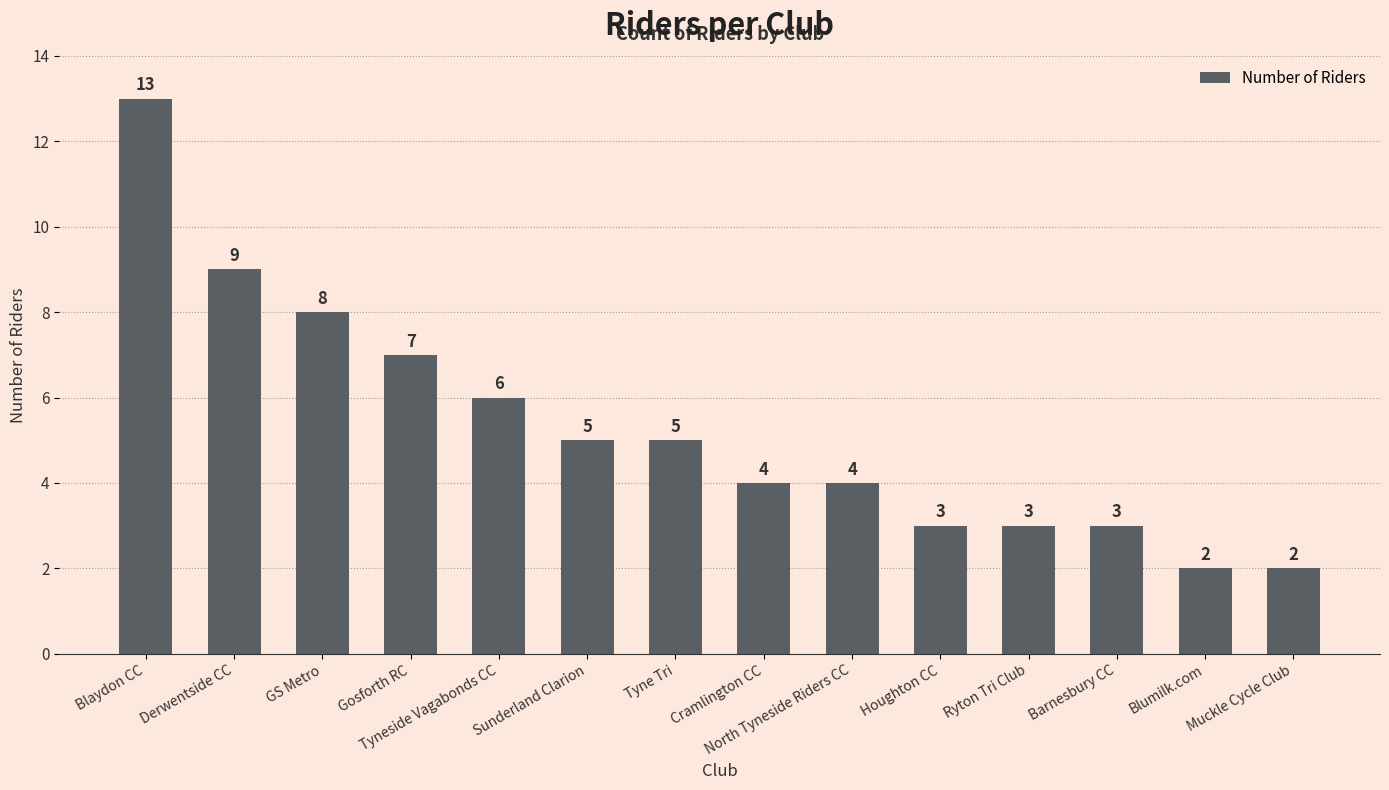

What is the label of the 5th bar from the left?

Tyneside Vagabonds CC